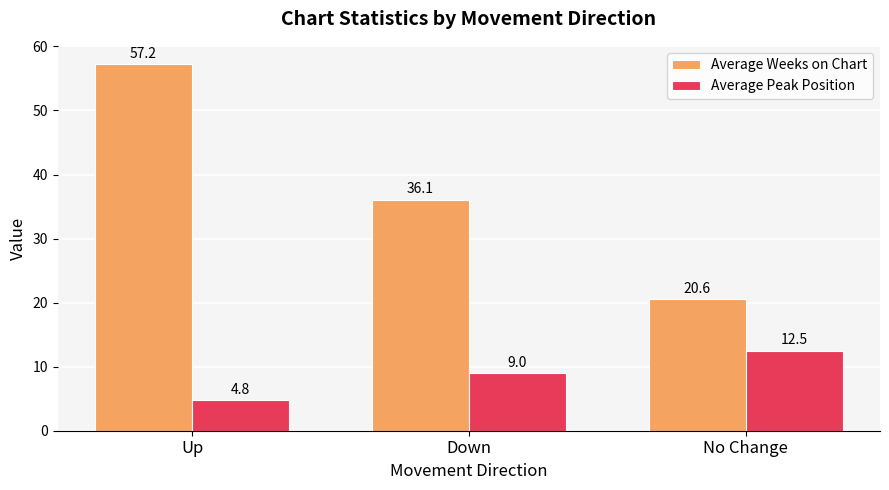

True or false: Average Peak Position has a value of 4.6 at No Change.

False